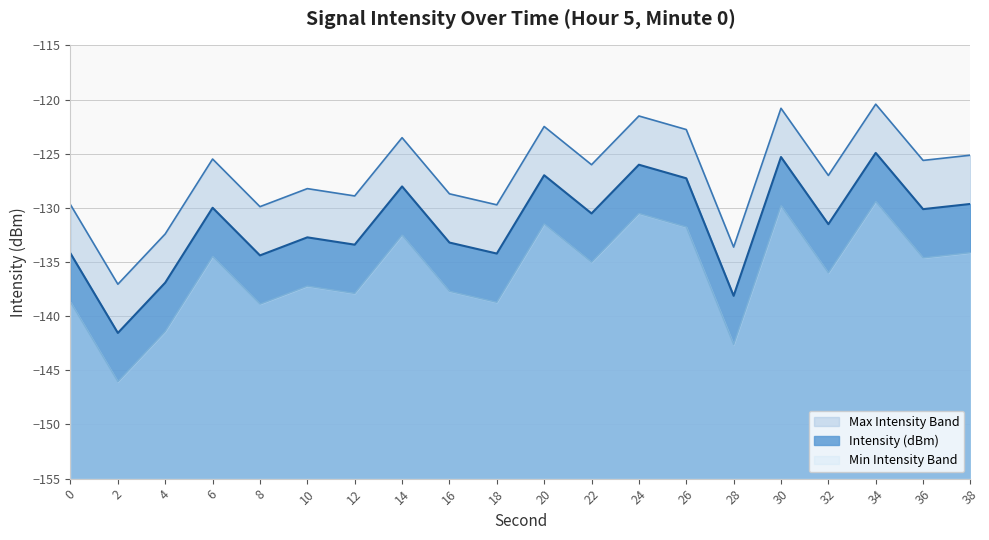

At which label is the value closest to -128?

10